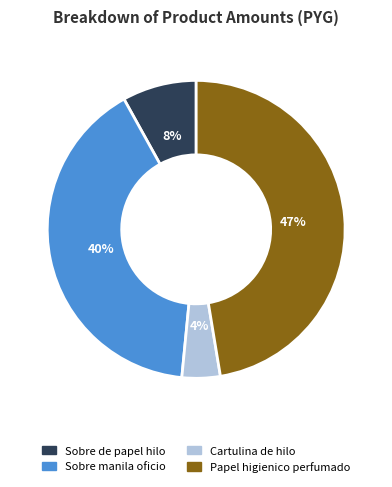

Which has a higher value, Papel higienico perfumado or Cartulina de hilo?

Papel higienico perfumado